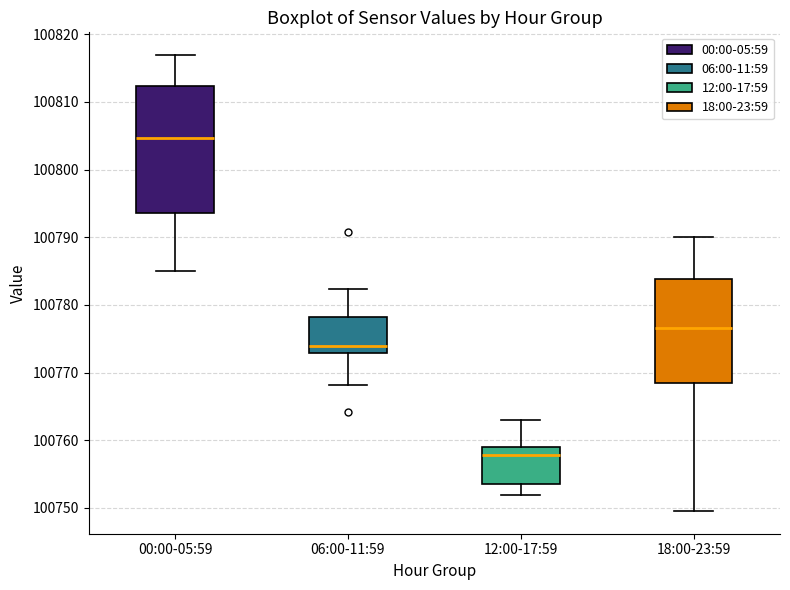

Where does the lower whisker of the box for 12:00-17:59 end on the y-axis? The values are not printed on the chart, so give them approximately, as read against the axis.

100752